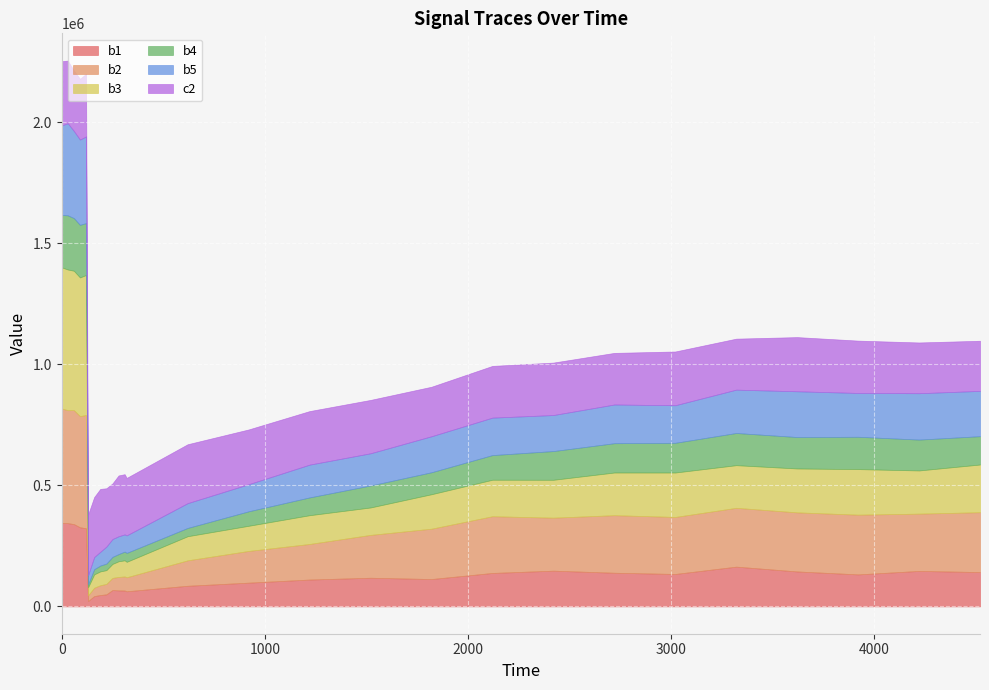

Between 60 and 320, which series saw the biggest shift?

b3